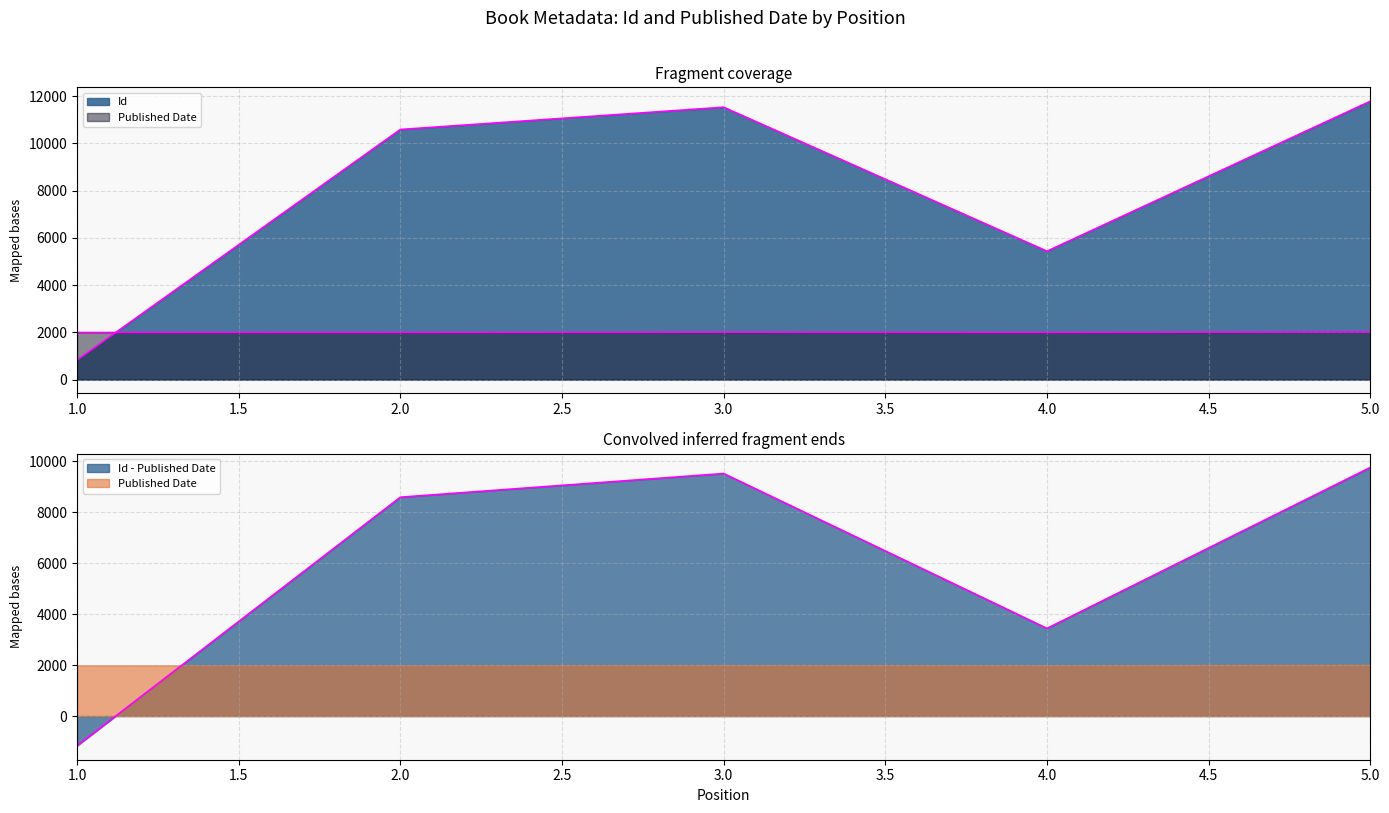

Which series has the largest range (max minus min)?

Id